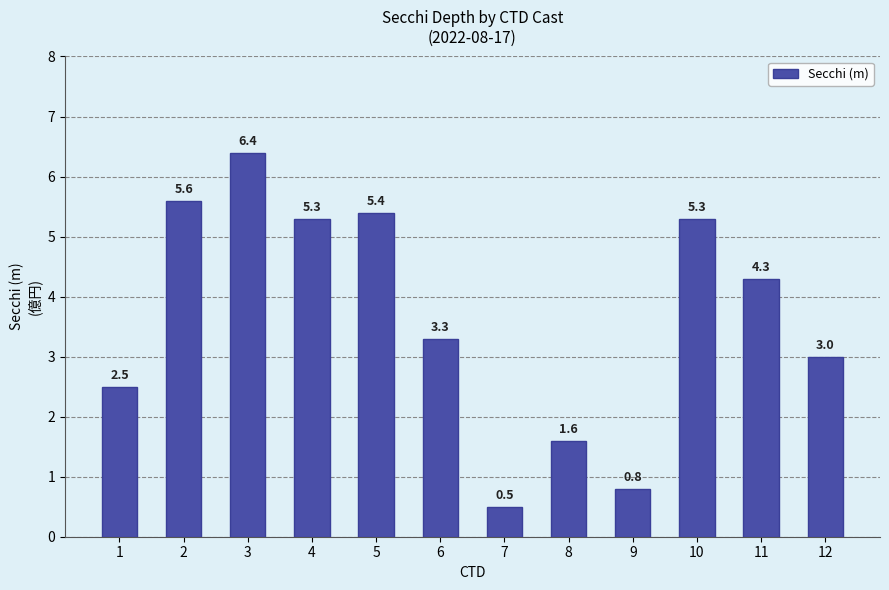

What is the difference between the maximum and second lowest values?

5.6